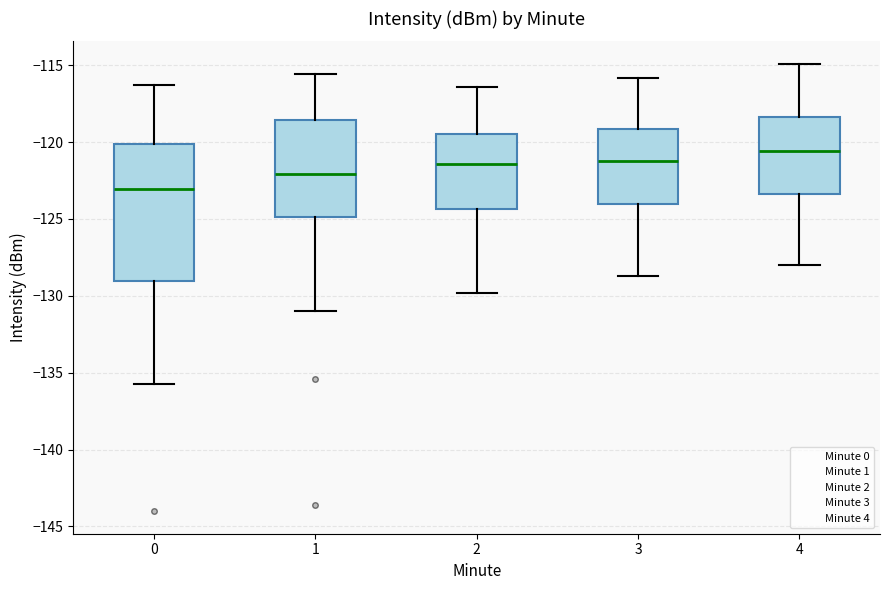

Where is the lower edge of the box at x = 4 on the y-axis? The values are not printed on the chart, so give them approximately, as read against the axis.

-123.5